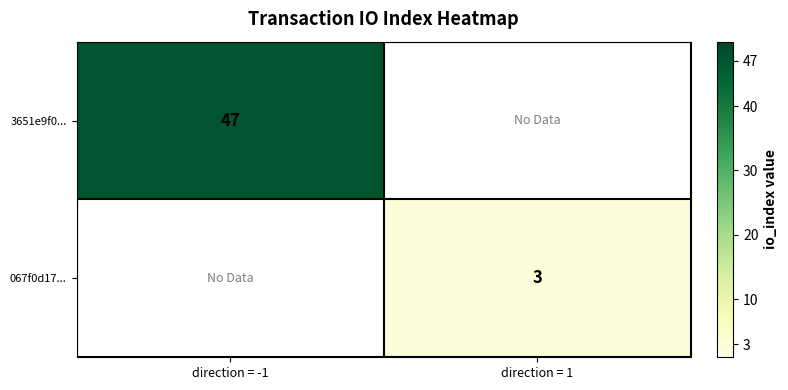

How many series are shown in this chart?

2